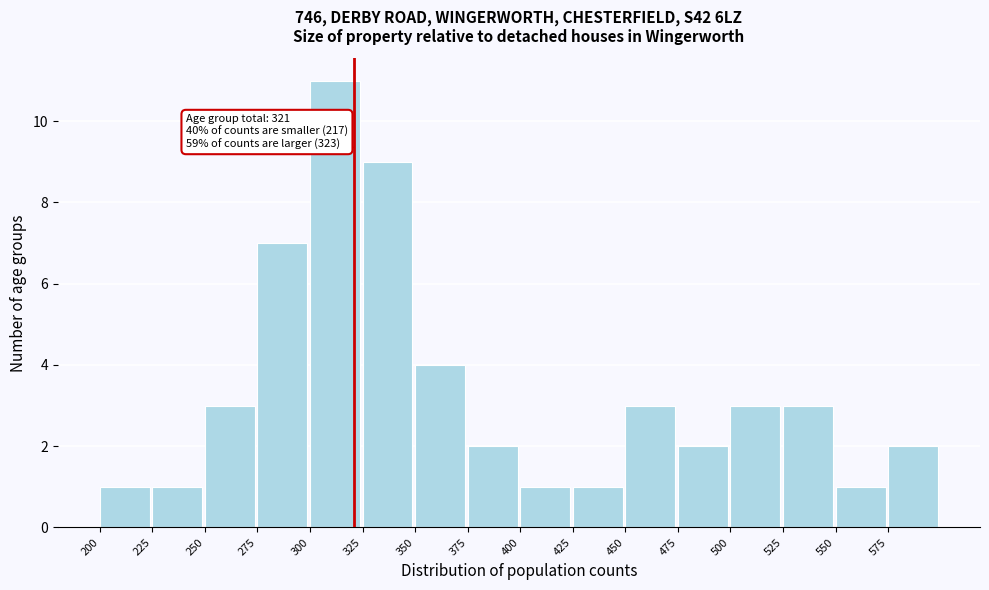

Over which range of the x-axis is the bar tallest?

300 to 325